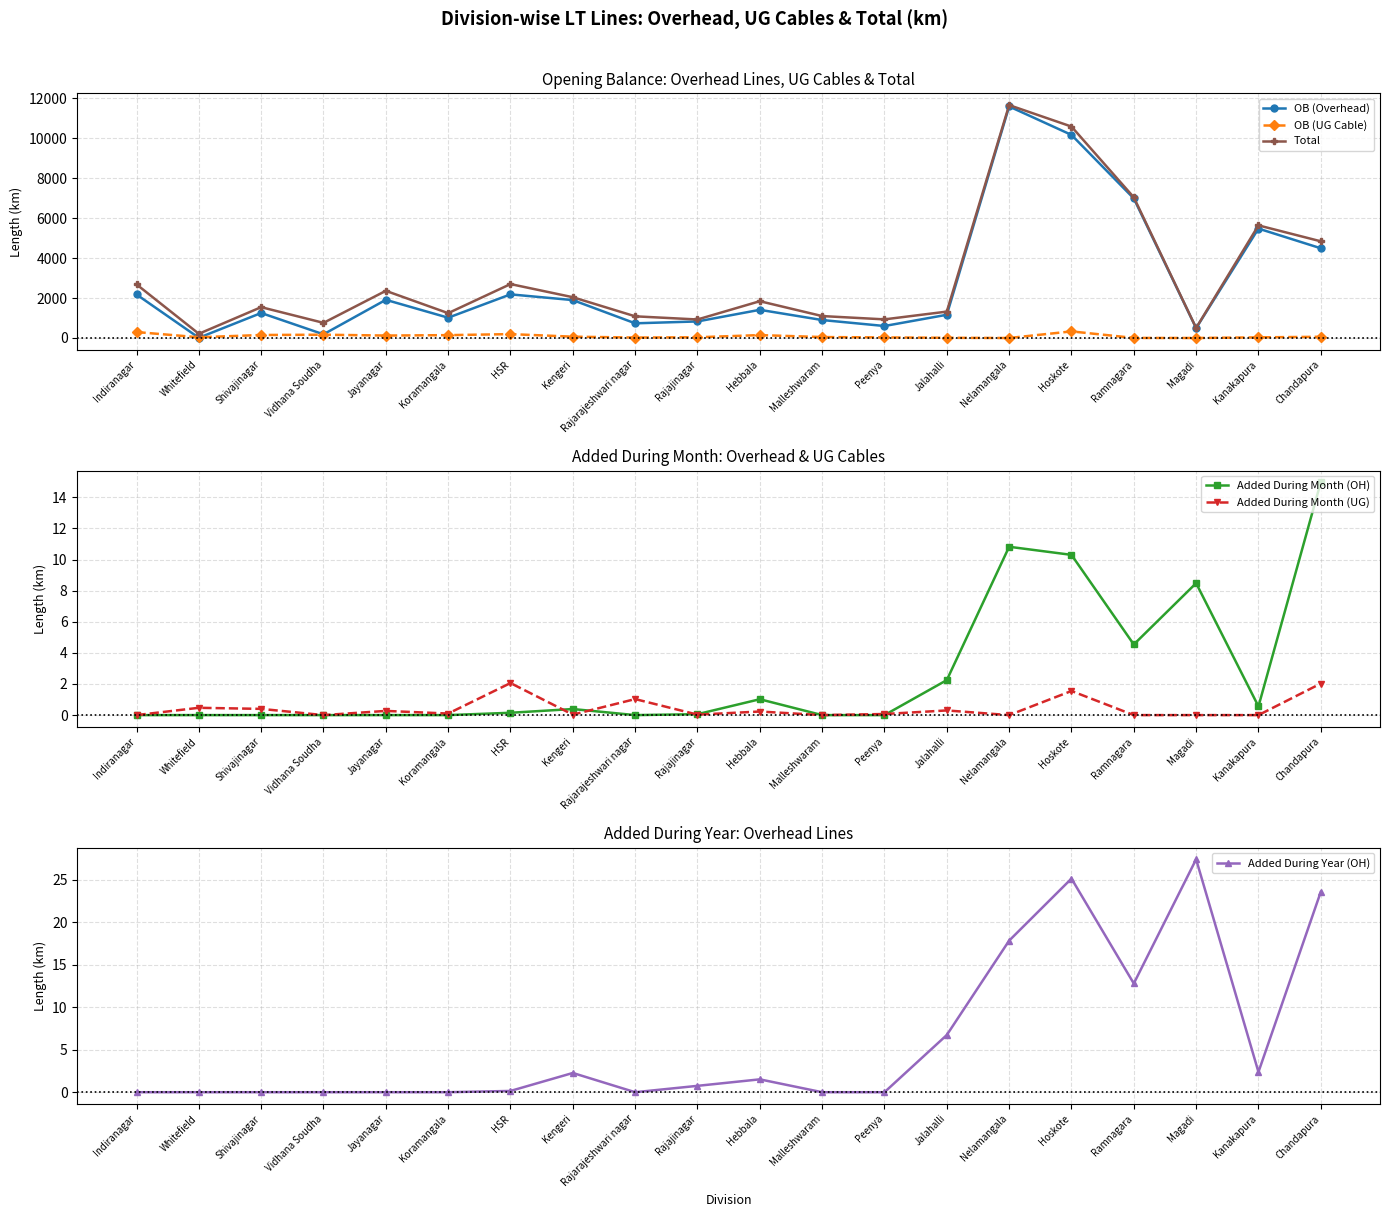

List the series in order of their peak value, highest first.

Total, OB (Overhead), OB (UG Cable), Added During Year (OH), Added During Month (OH), Added During Month (UG)